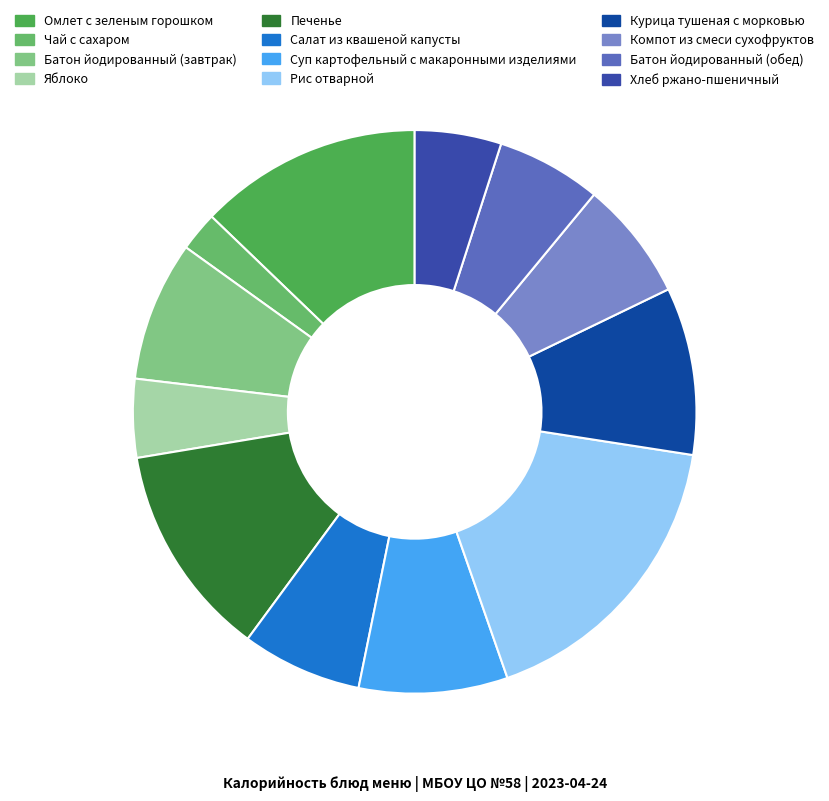

To the nearest percent, what percentage of the pie is Компот из смеси сухофруктов?

7%